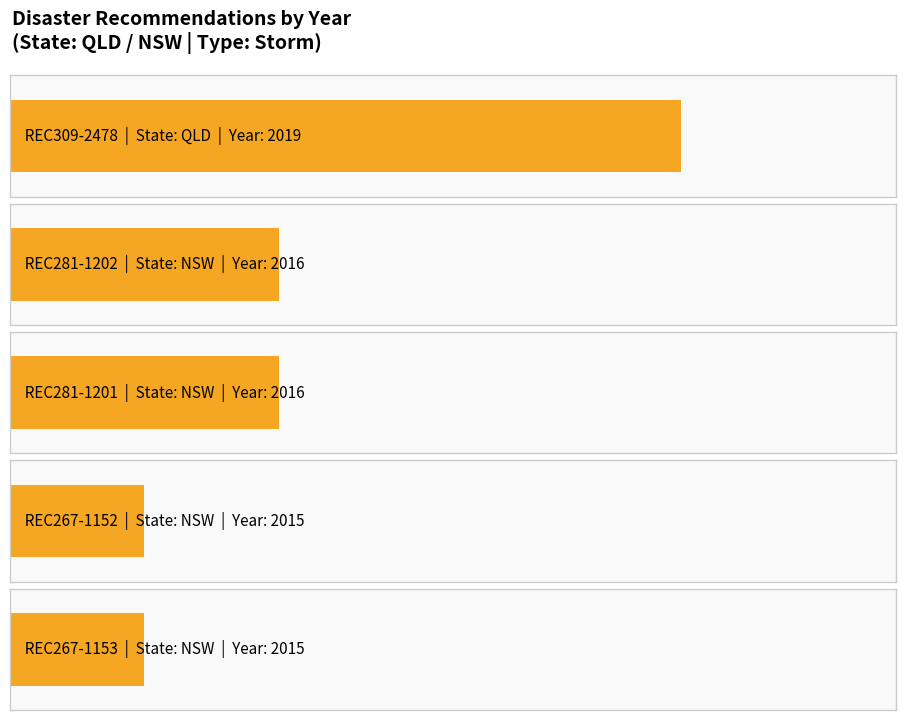

Does the chart contain any negative values?

No